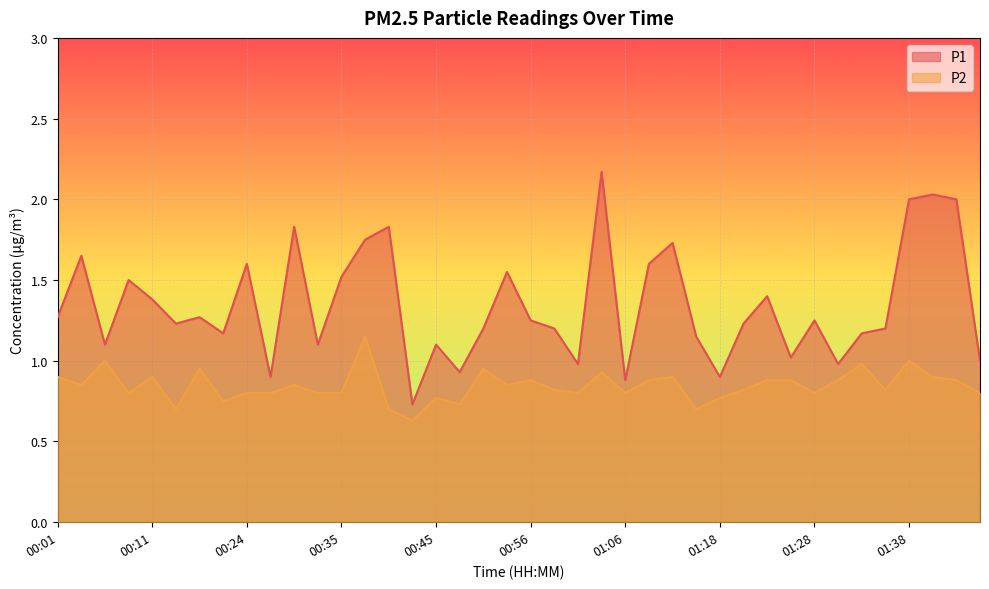

At 00:09, list the series in order from largest to smallest.

P1, P2